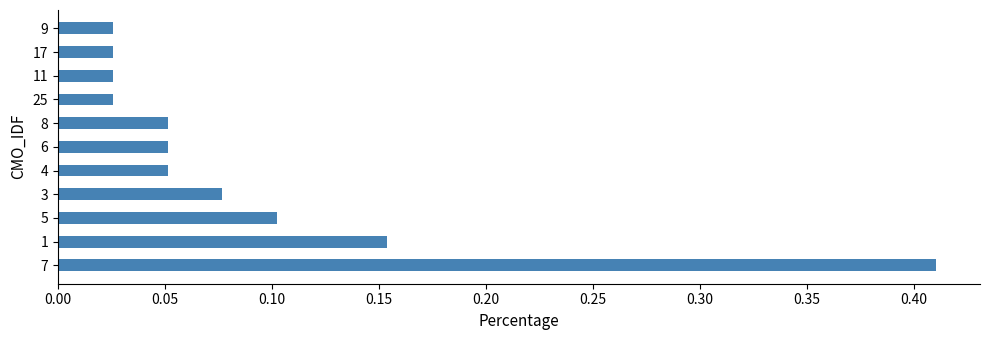

The value at 7 is 0.7. True or false?

False